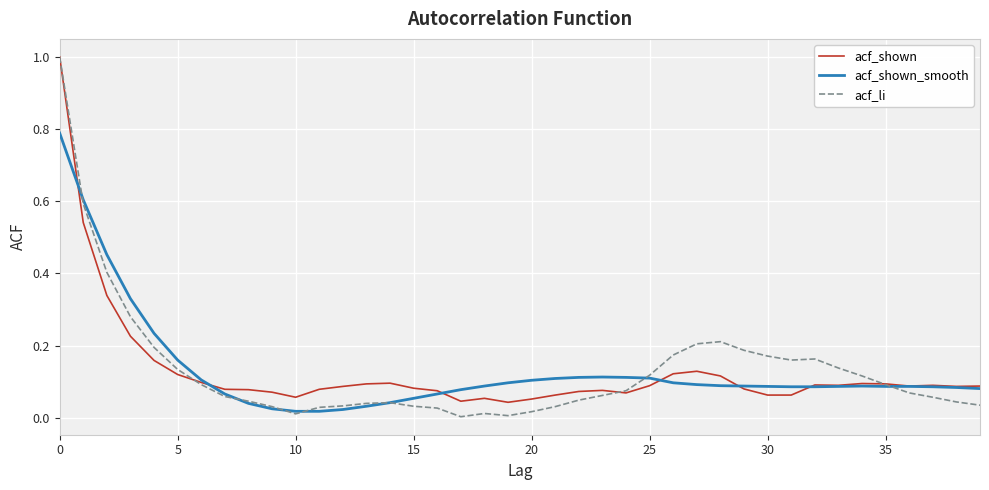

What is the maximum value shown in the chart?

1.0